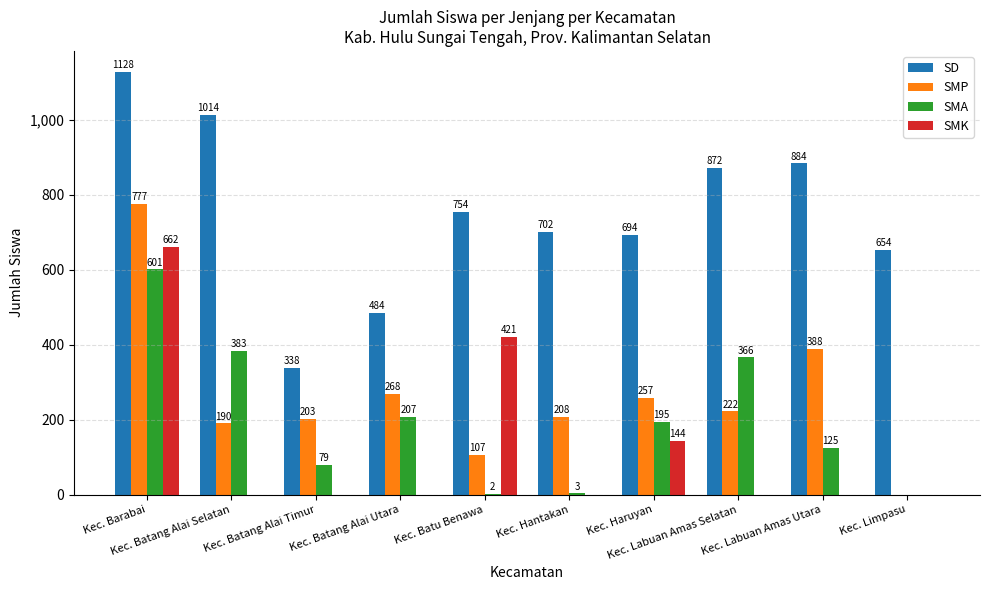

What is the sum of all SMP values?

2620